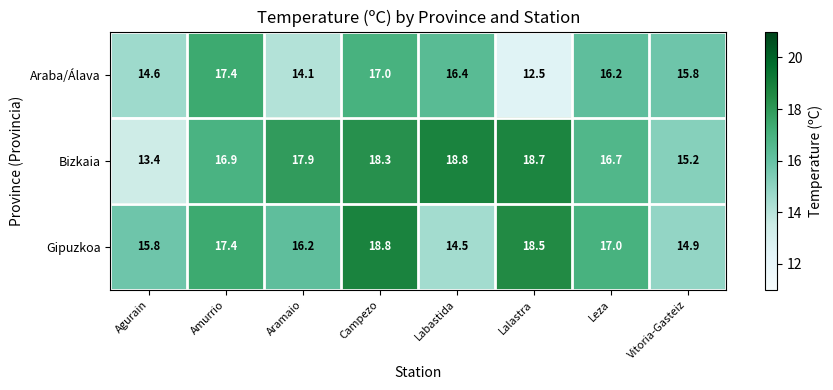

Reading left to right, list all the values displayed in this chart.

Araba/Álava: Agurain=14.6	Amurrio=17.4	Aramaio=14.1	Campezo=17.0	Labastida=16.4	Lalastra=12.5	Leza=16.2	Vitoria-Gasteiz=15.8
Bizkaia: Agurain=13.4	Amurrio=16.9	Aramaio=17.9	Campezo=18.3	Labastida=18.8	Lalastra=18.7	Leza=16.7	Vitoria-Gasteiz=15.2
Gipuzkoa: Agurain=15.8	Amurrio=17.4	Aramaio=16.2	Campezo=18.8	Labastida=14.5	Lalastra=18.5	Leza=17.0	Vitoria-Gasteiz=14.9